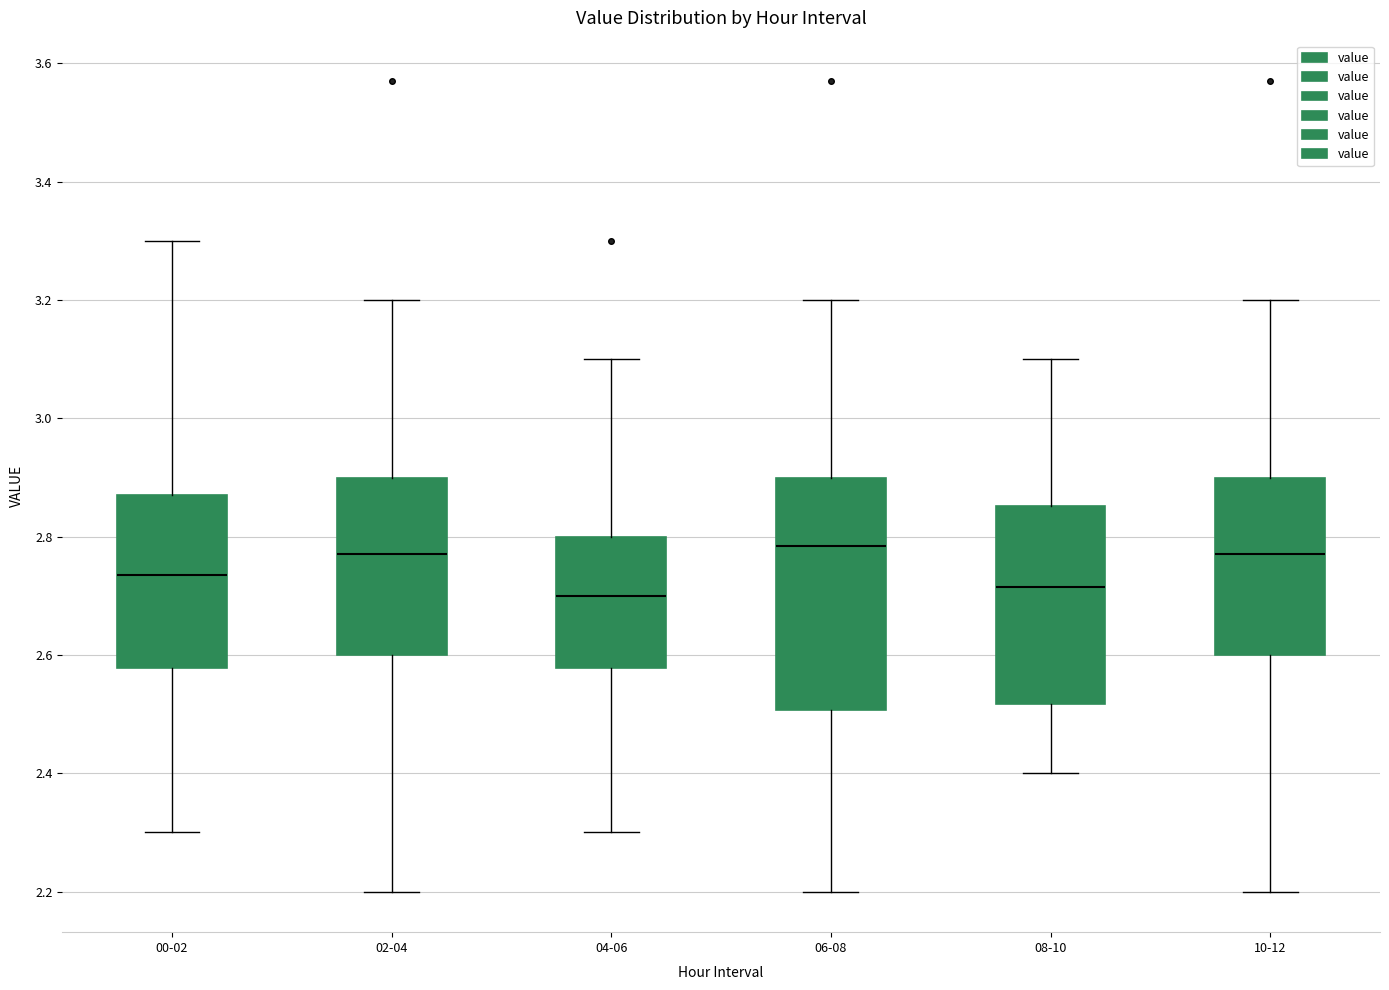

Reading left to right, read every box against the y-axis: the position of its median line, the range the box covers, and the ends of its whiskers. The values are not printed on the chart, so give them approximately, as read against the axis.

00-02: median 2.74, box 2.58 to 2.88, whiskers 2.30 to 3.30
02-04: median 2.78, box 2.60 to 2.90, whiskers 2.20 to 3.20
04-06: median 2.70, box 2.58 to 2.80, whiskers 2.30 to 3.10
06-08: median 2.78, box 2.50 to 2.90, whiskers 2.20 to 3.20
08-10: median 2.72, box 2.52 to 2.86, whiskers 2.40 to 3.10
10-12: median 2.78, box 2.60 to 2.90, whiskers 2.20 to 3.20